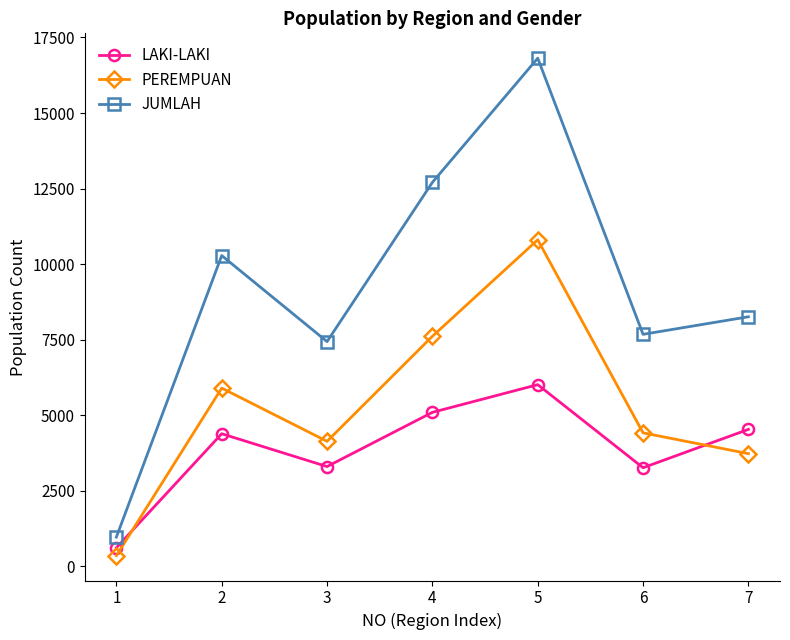

The JUMLAH series shows 25120 at 5. True or false?

False